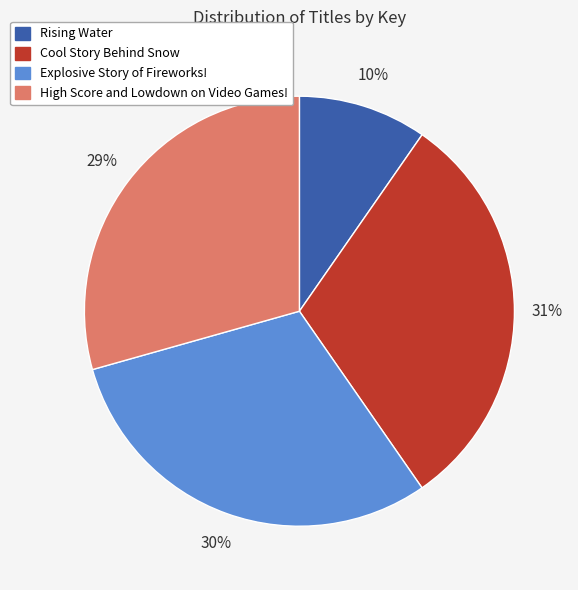

Combined, do Explosive Story of Fireworks! and Rising Water account for over 50%?

No